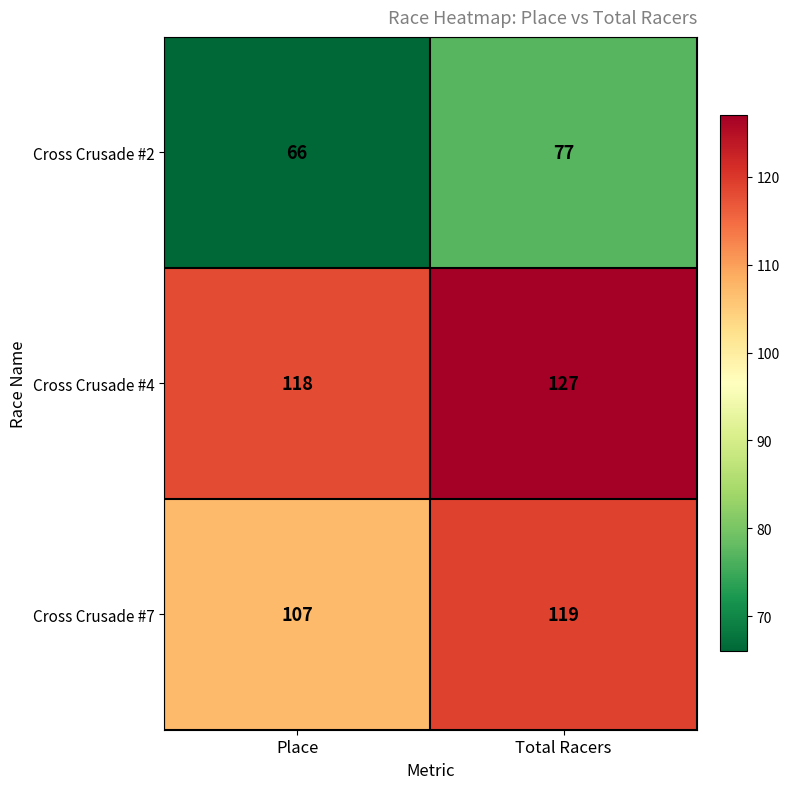

Which series has the widest spread of values?

Cross Crusade #7